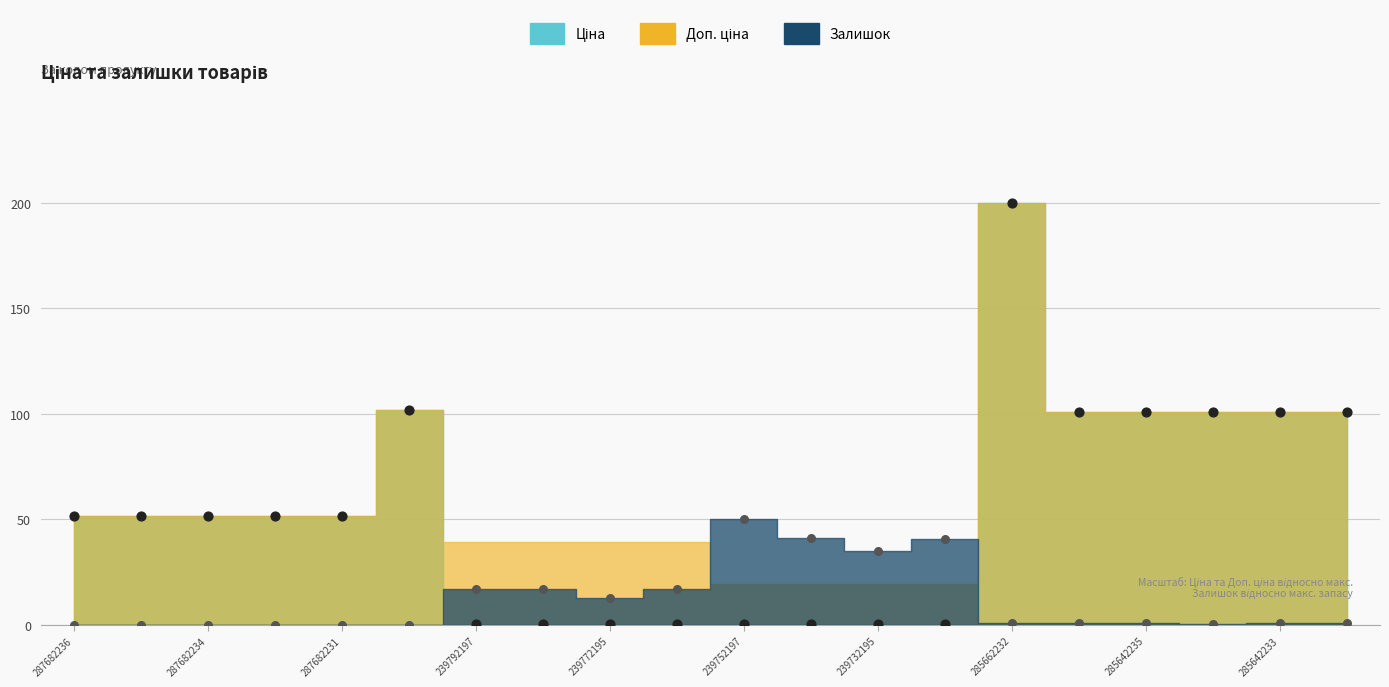

At how many categories does at least one series exceed 109?

1